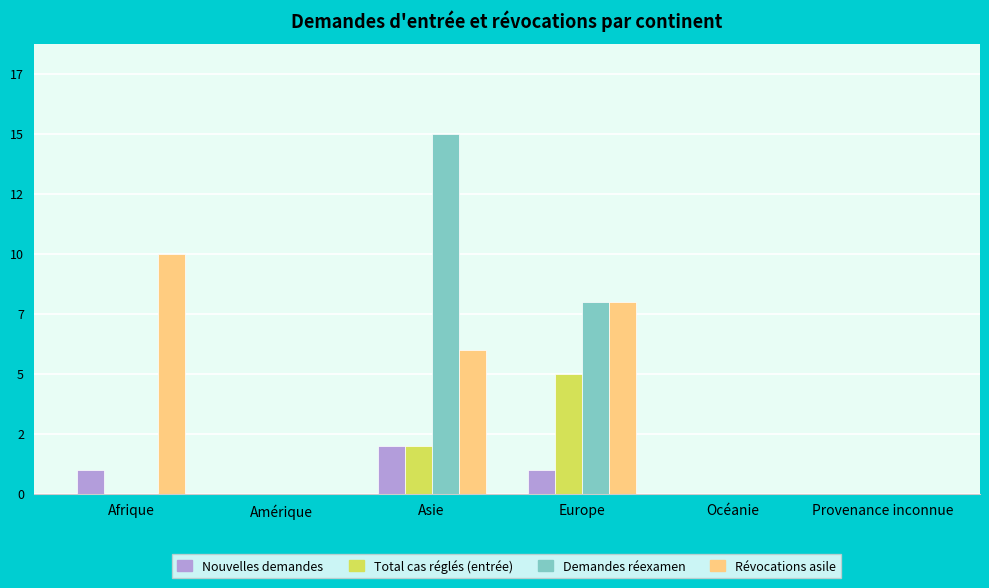

Between Amérique and Provenance inconnue, which series saw the biggest shift?

Nouvelles demandes